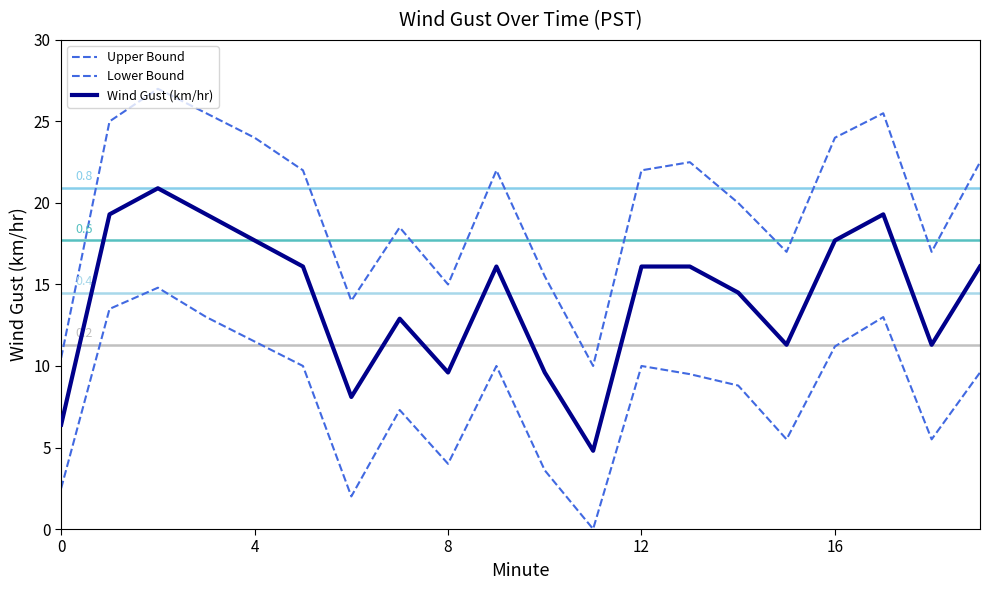

True or false: Wind Gust (km/hr) and Upper Bound intersect in this chart.

False